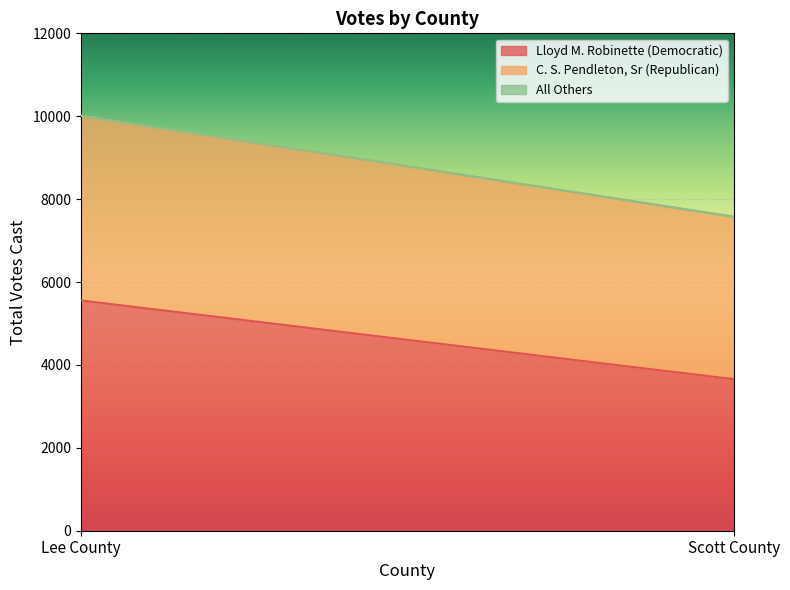

Reading right to left, extract all data points from this chart.

Lloyd M. Robinette (Democratic): 3656	5555
C. S. Pendleton, Sr (Republican): 3918	4457
All Others: 0	0